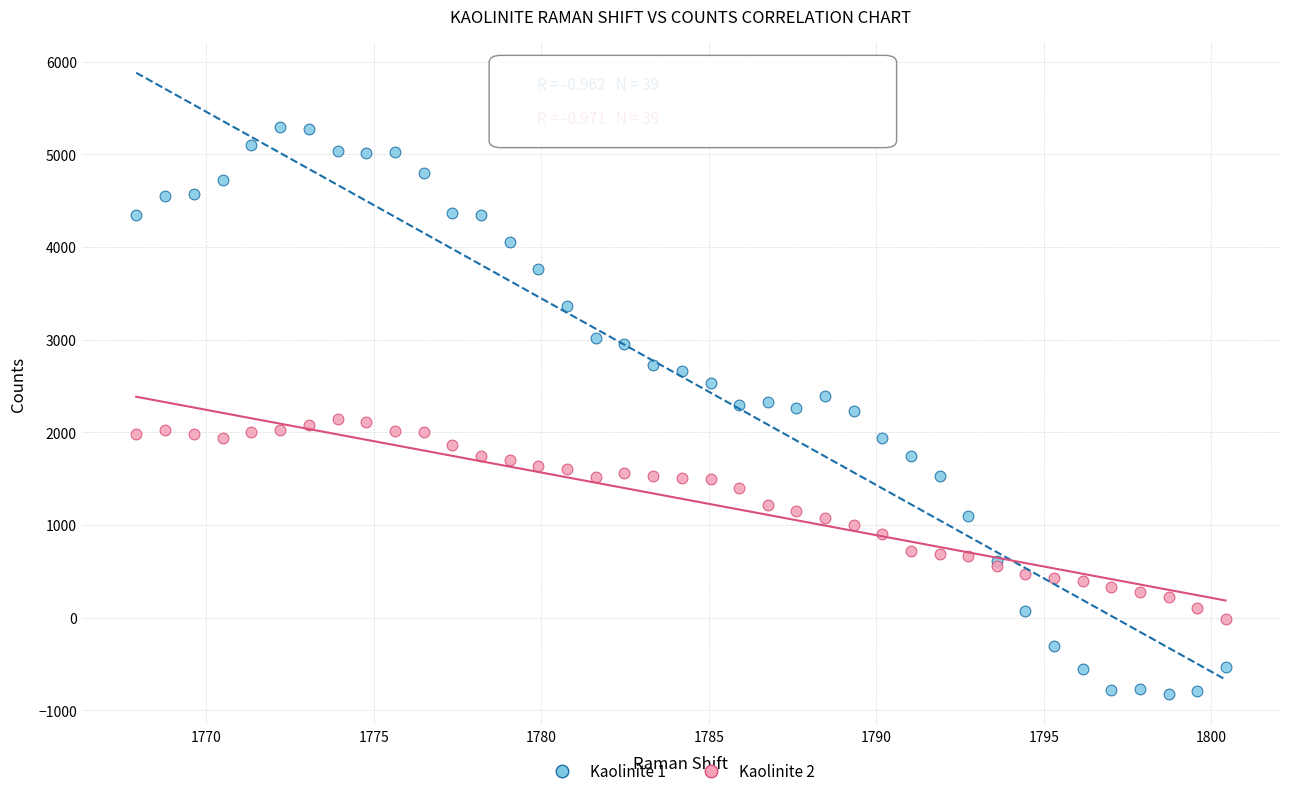

Which series has the widest spread of Y values?

Kaolinite 1